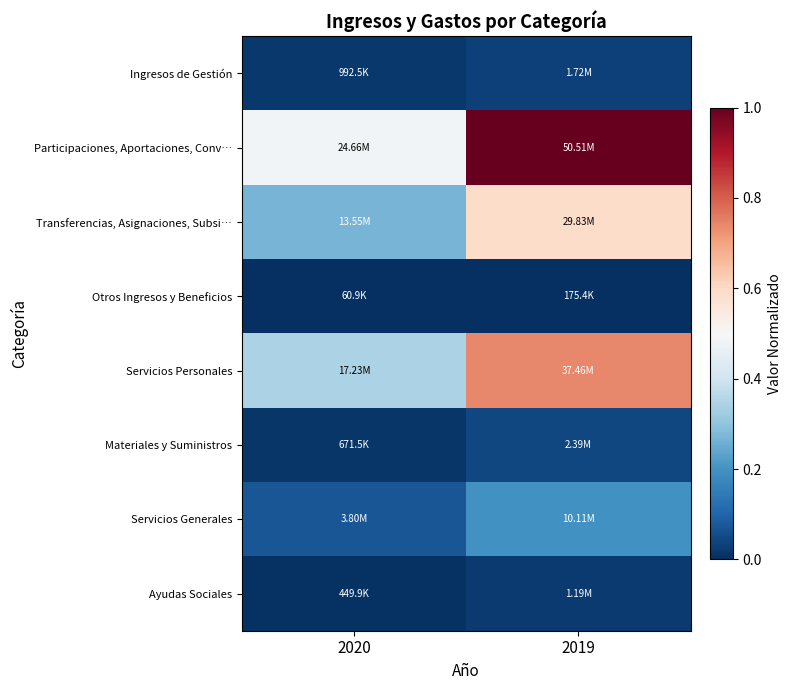

Between 2020 and 2019, which is larger?

2019